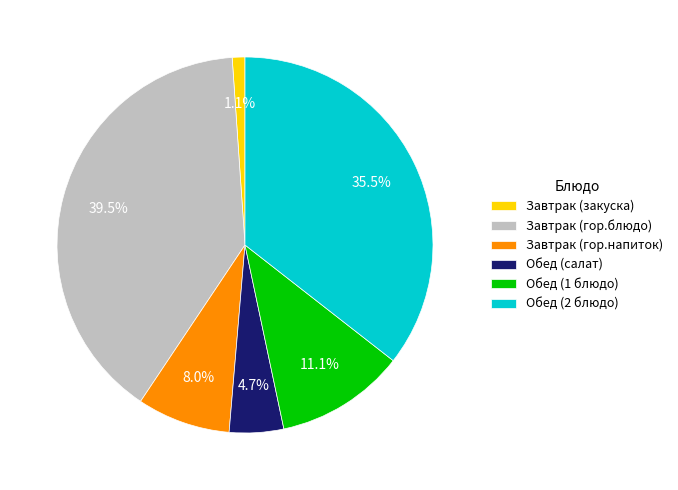

What is the largest slice in the pie chart?

Завтрак (гор.блюдо)